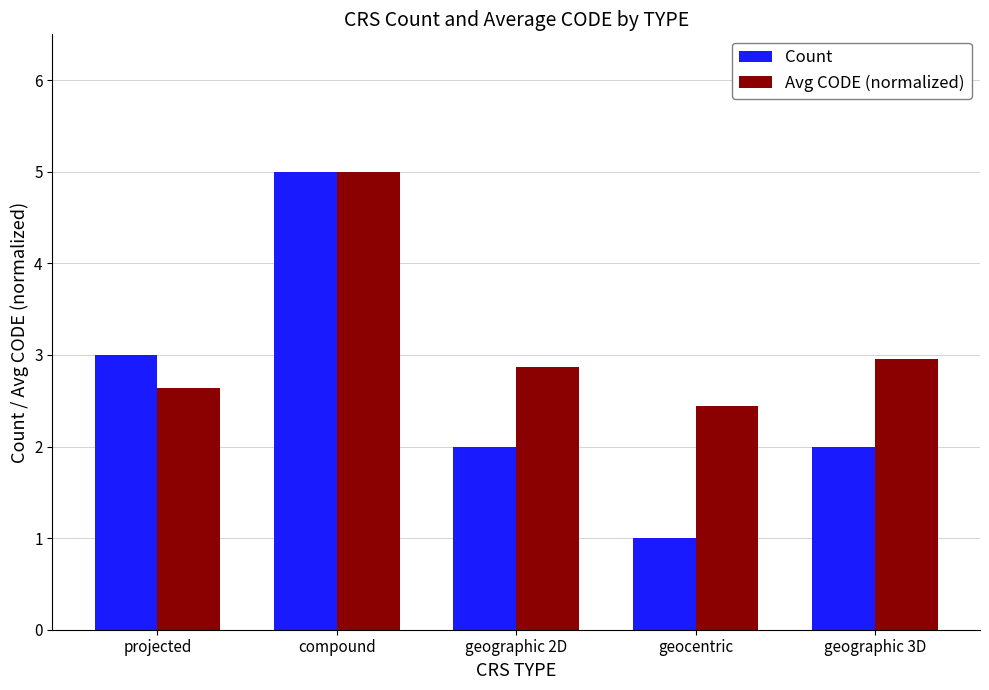

List the labels in order of Avg CODE (normalized) value, smallest first.

geocentric, projected, geographic 2D, geographic 3D, compound